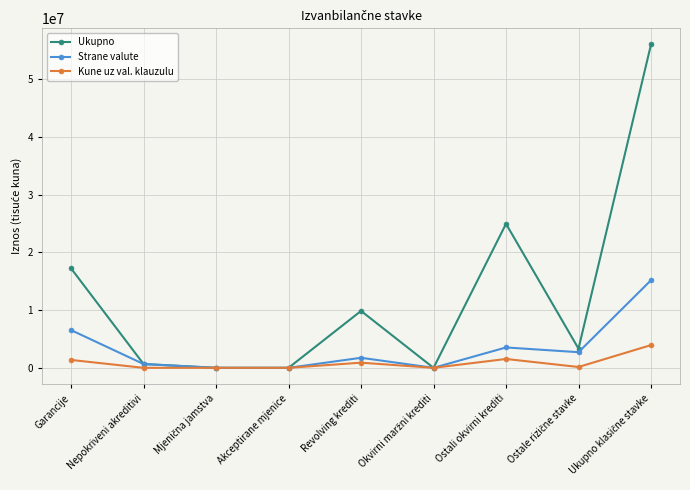

Is this an area chart (filled region under the line)?

No